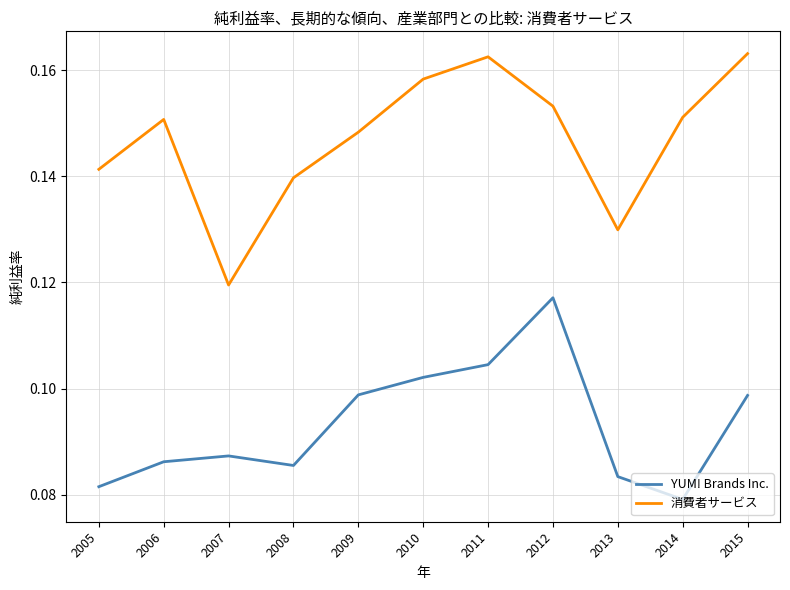

Where is the first local maximum for 消費者サービス?

2006